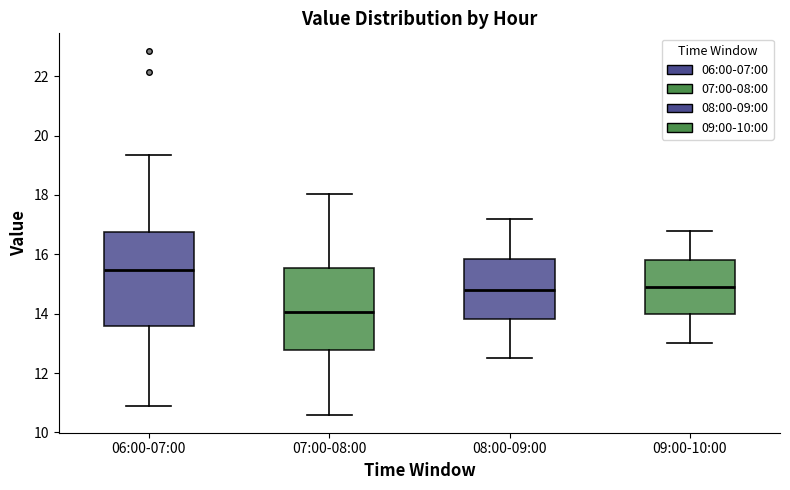

Which box has the highest median line?

06:00-07:00